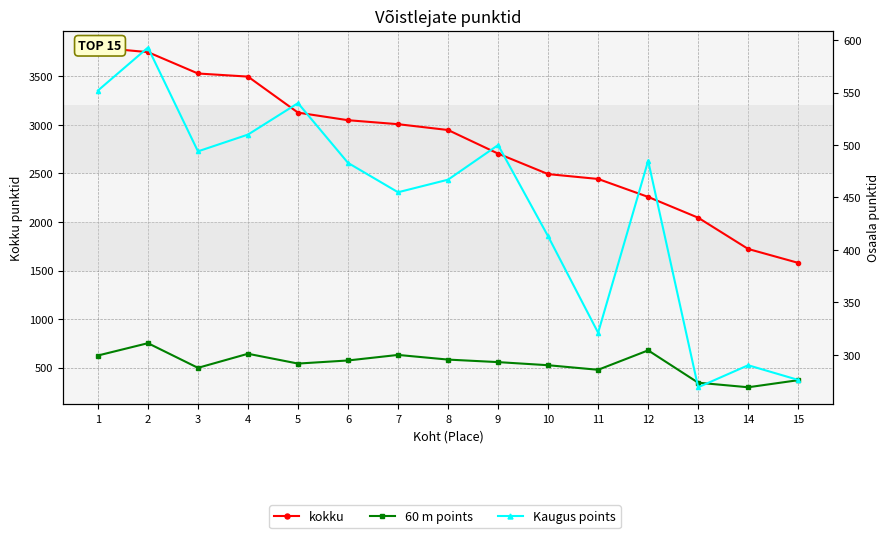

True or false: Kaugus points has a value of 552 at 1.

True